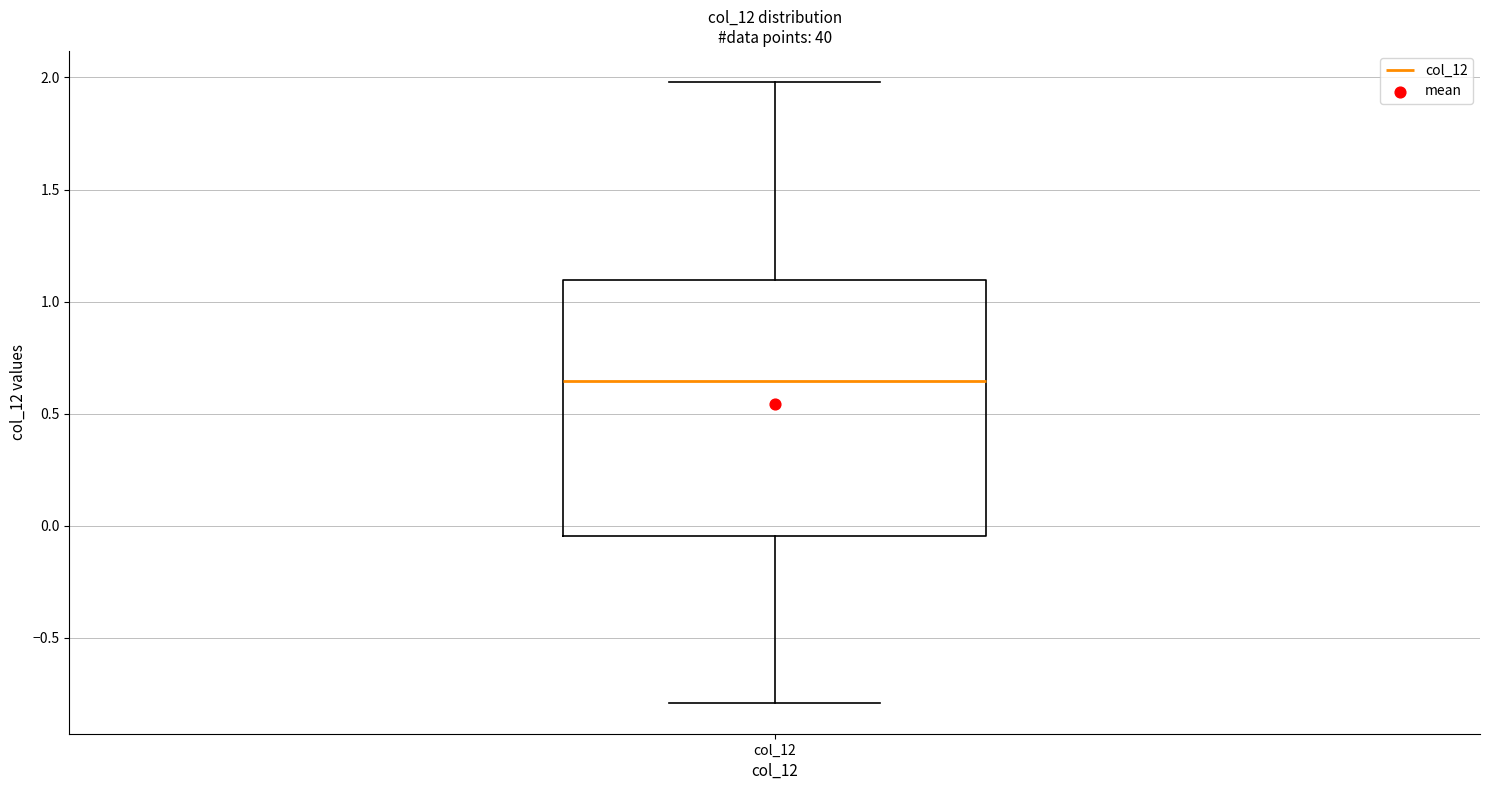

Transcribe this box plot: give where the median line is, the range the box spans, and where the two whiskers end, as read against the y-axis. The values are not printed on the chart, so give them approximately, as read against the axis.

median 0.65, box -0.05 to 1.10, whiskers -0.80 to 2.00